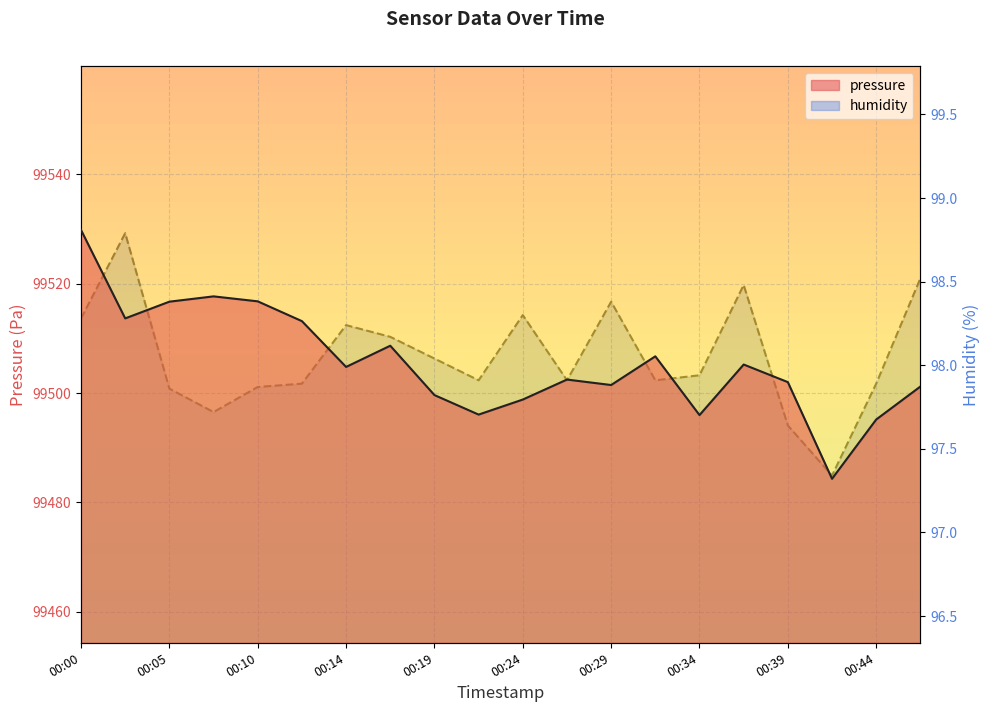

True or false: pressure has a value of 99513.2 at 00:12.

True